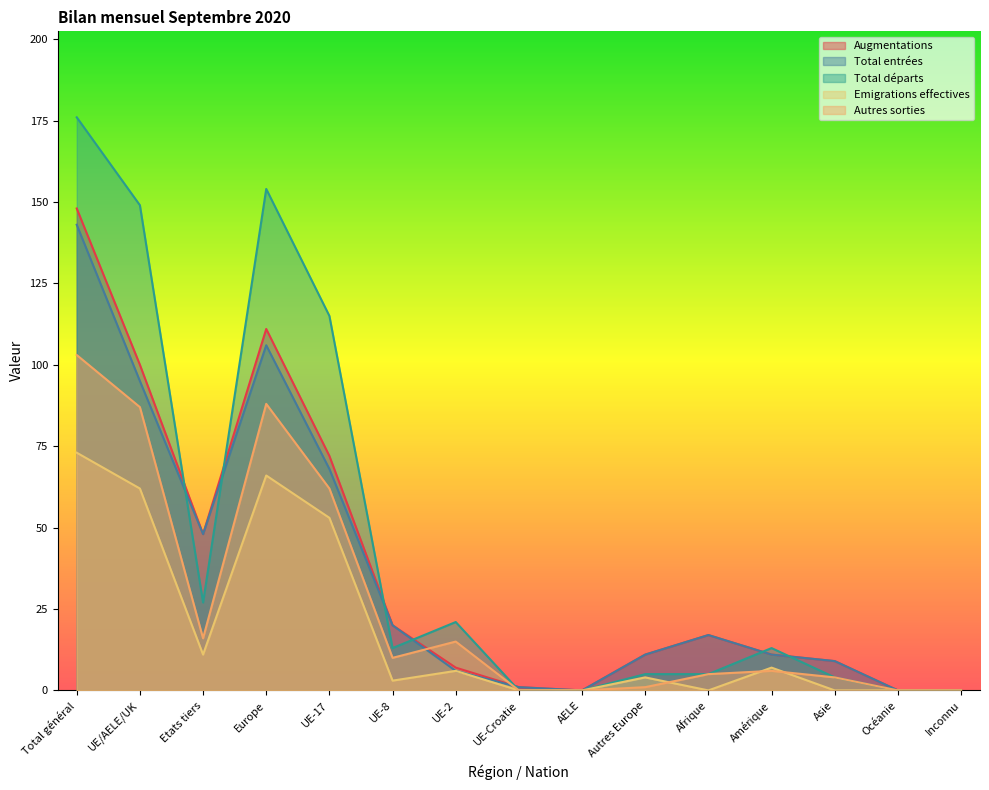

Between UE-17 and UE-Croatie, which is larger?

UE-17